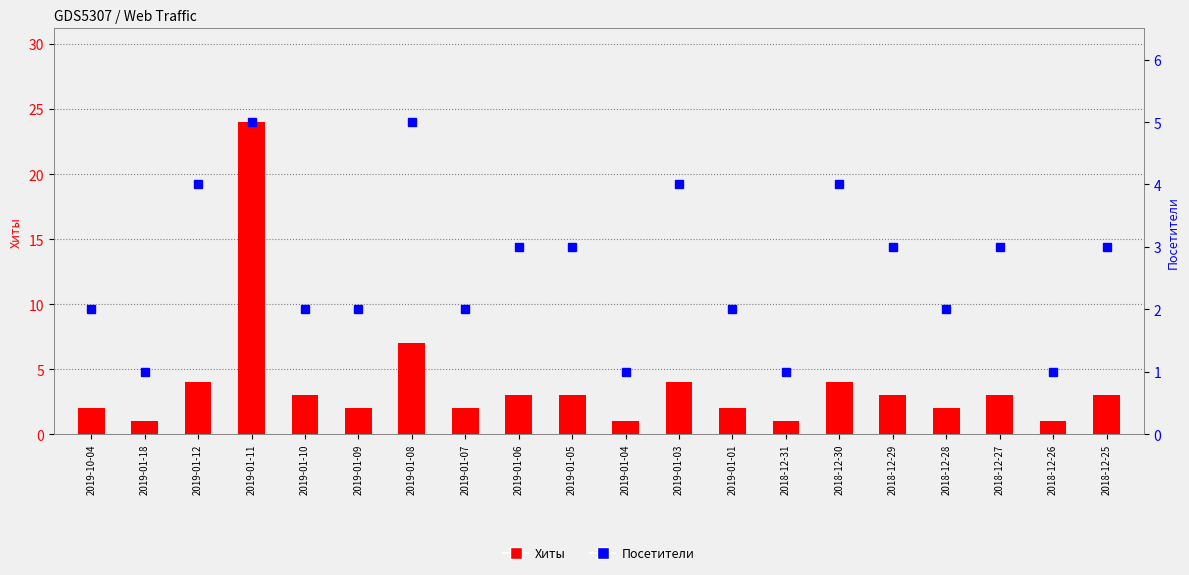

What are all the series names shown in the legend?

Хиты, Посетители